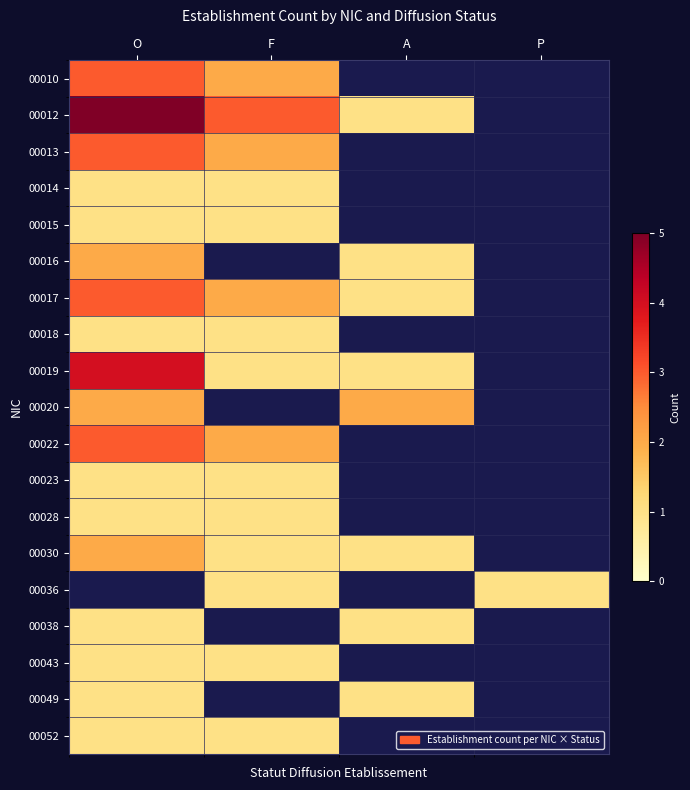

True or false: 00036 has a value of 1.0 at P.

True